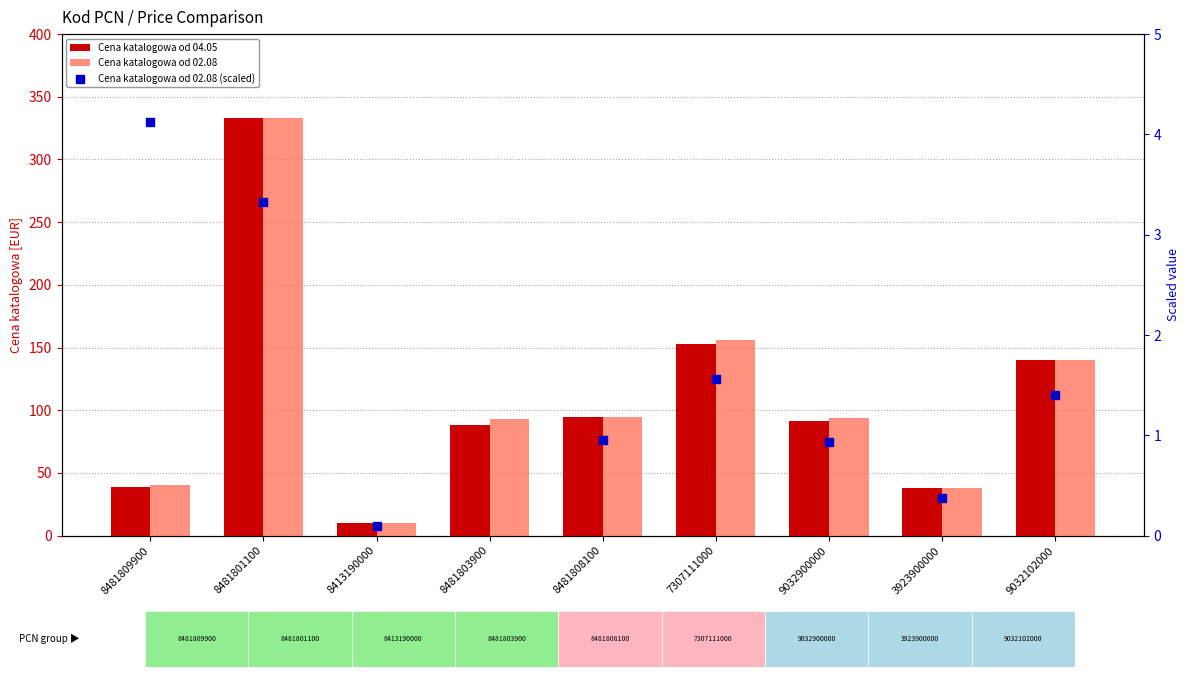

Which series has the largest total across all categories?

Cena katalogowa od 02.08